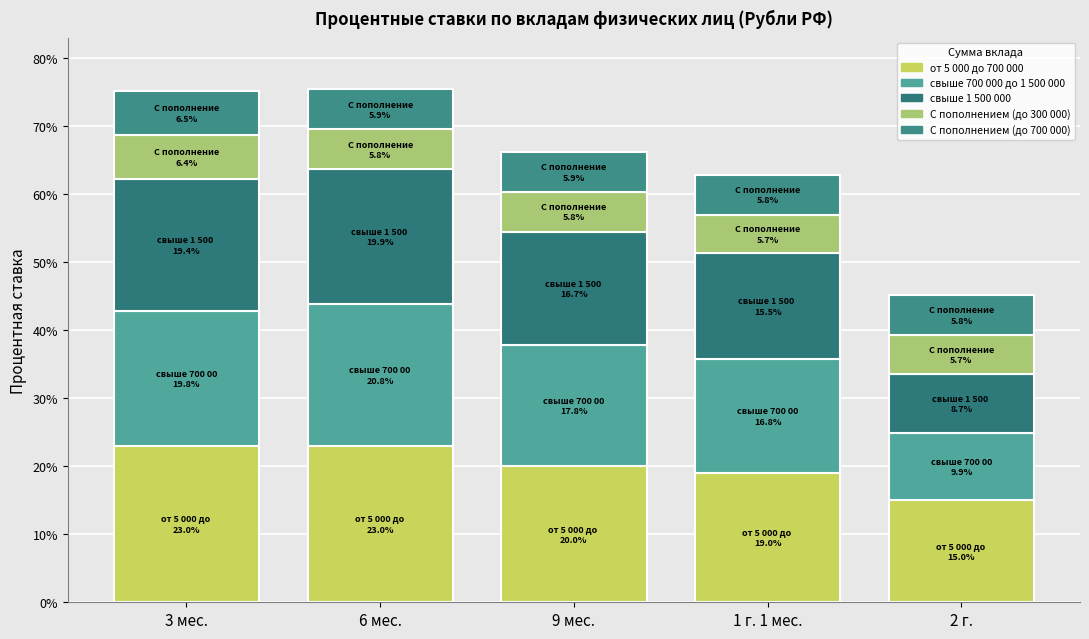

What is the label of the 4th bar from the left?

1 г. 1 мес.